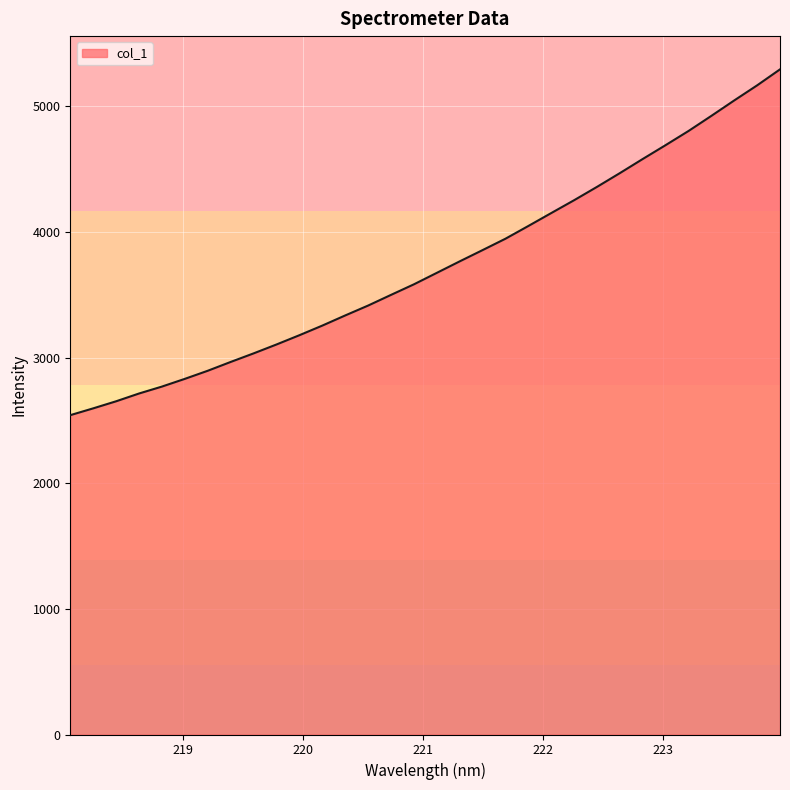

What is the maximum value shown in the chart?

5294.4